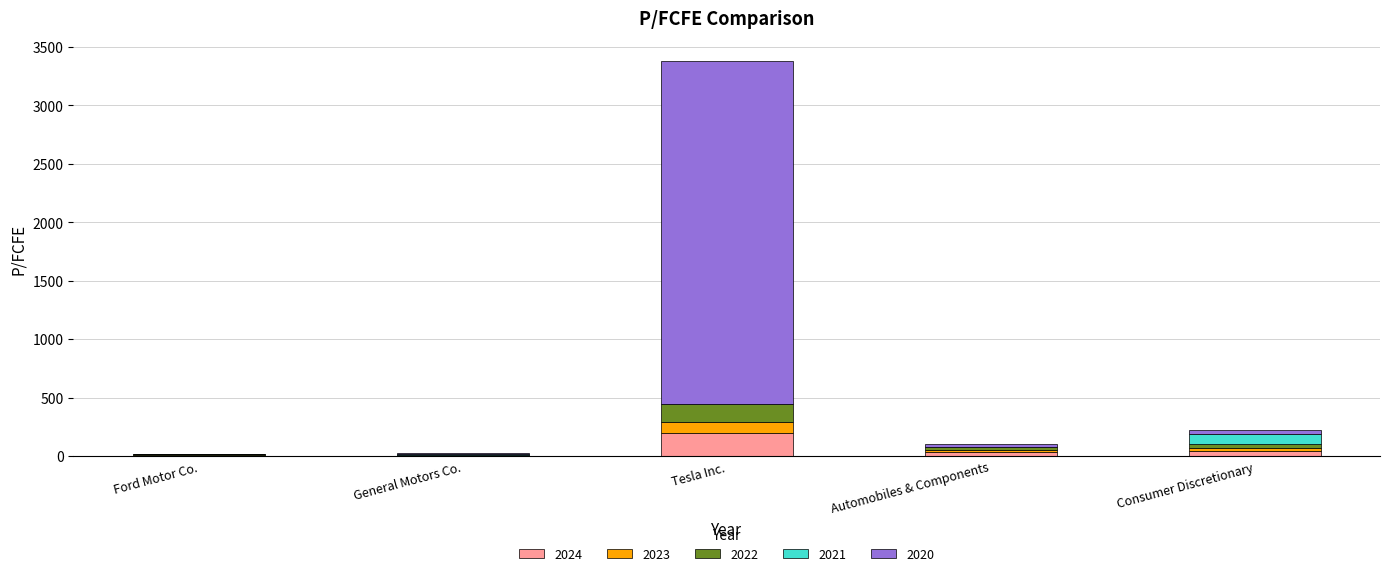

Which category has the highest value in the 2024 series?

Tesla Inc.